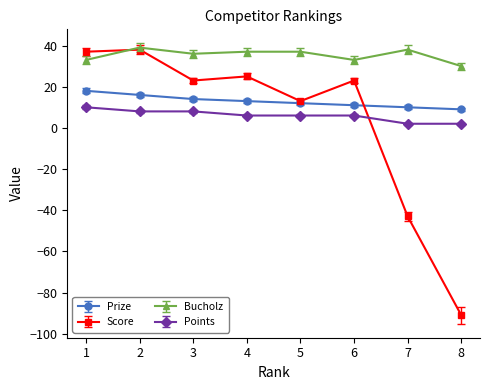

At 8, list the series in order from smallest to largest.

Score, Points, Prize, Bucholz